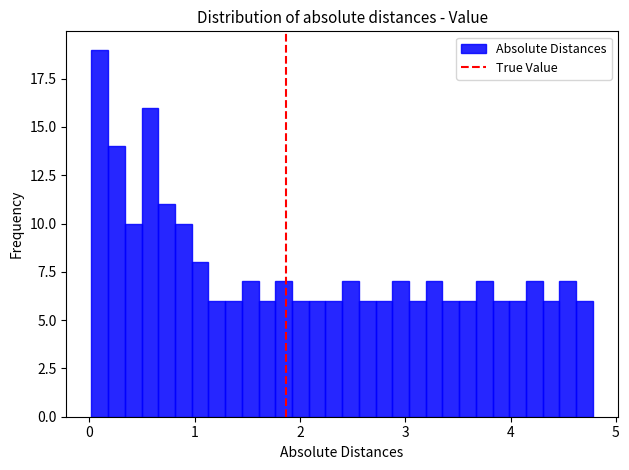

Read against the x-axis, roughly where is the centre of the tallest bar?

0.1